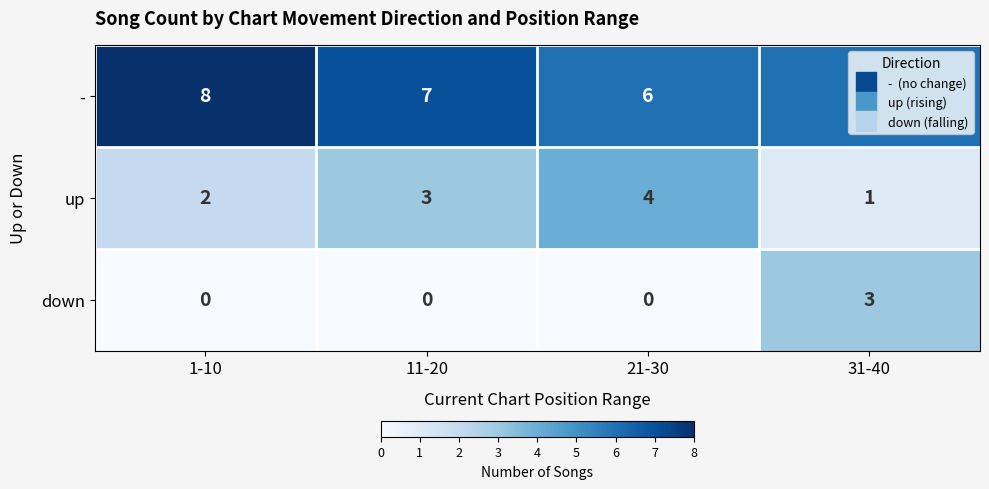

What is the approximate value of up at 21-30?

4